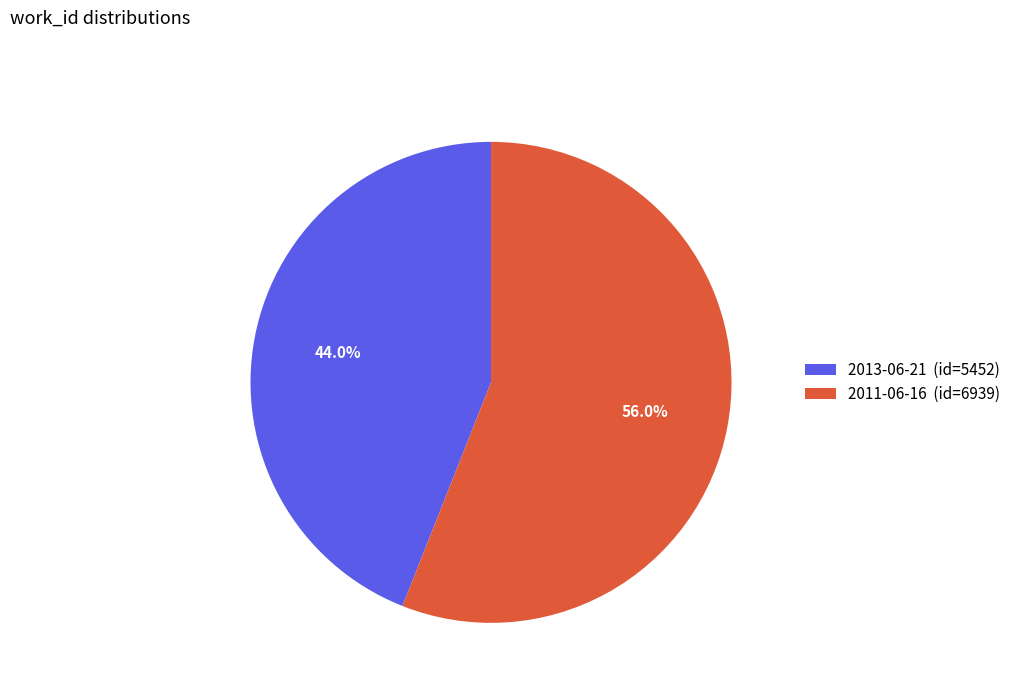

Which category has the smallest portion of the pie?

2013-06-21